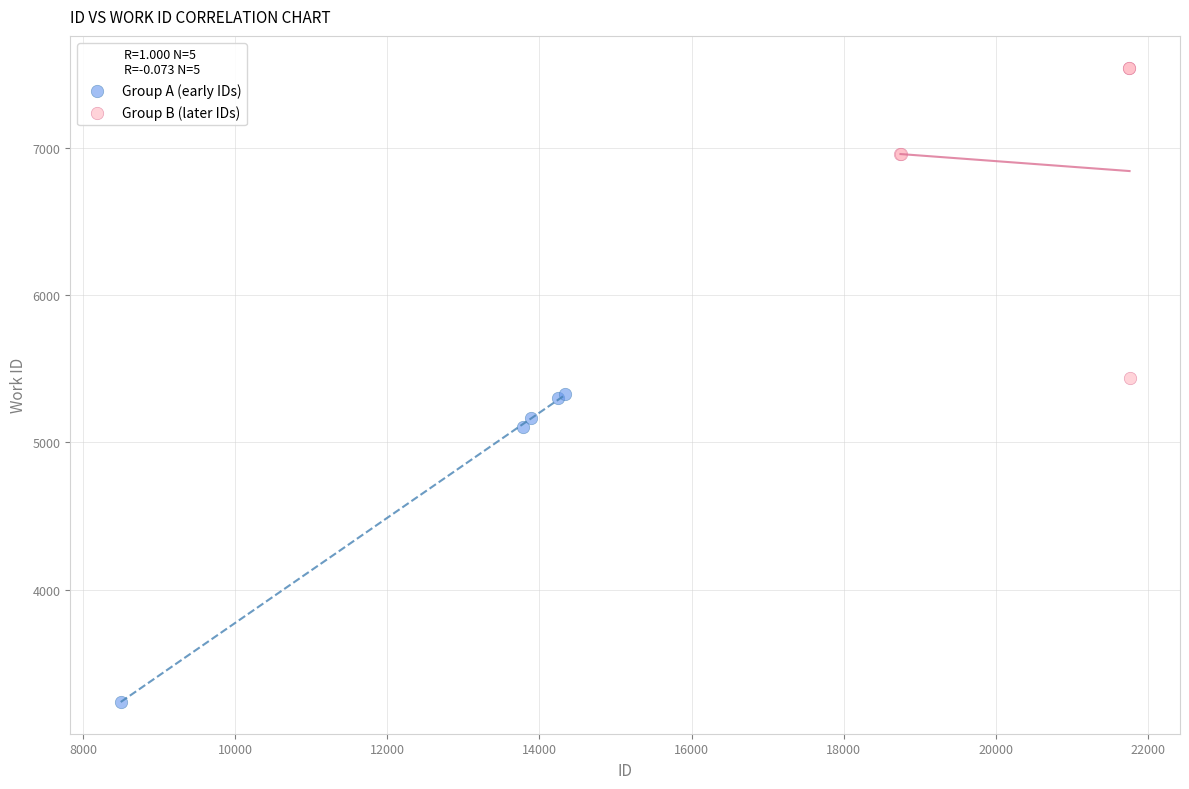

Which series reaches the maximum Y coordinate?

Group B (later IDs)